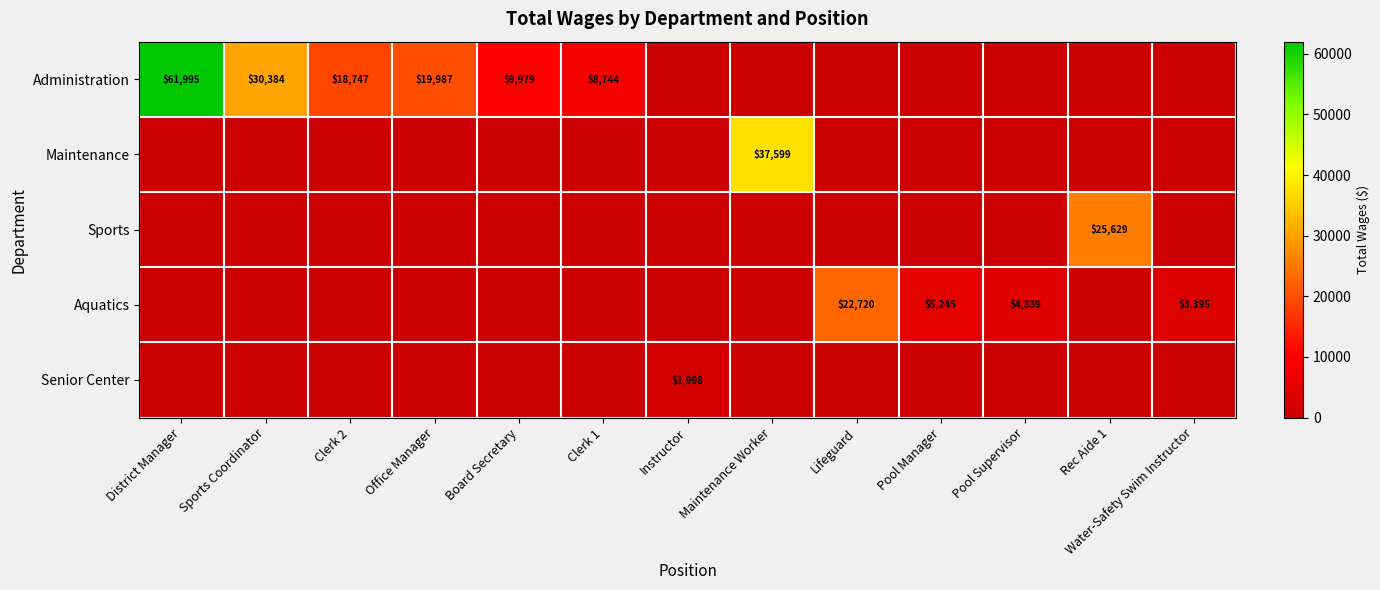

True or false: Maintenance has a value of 37599 at Maintenance Worker.

True